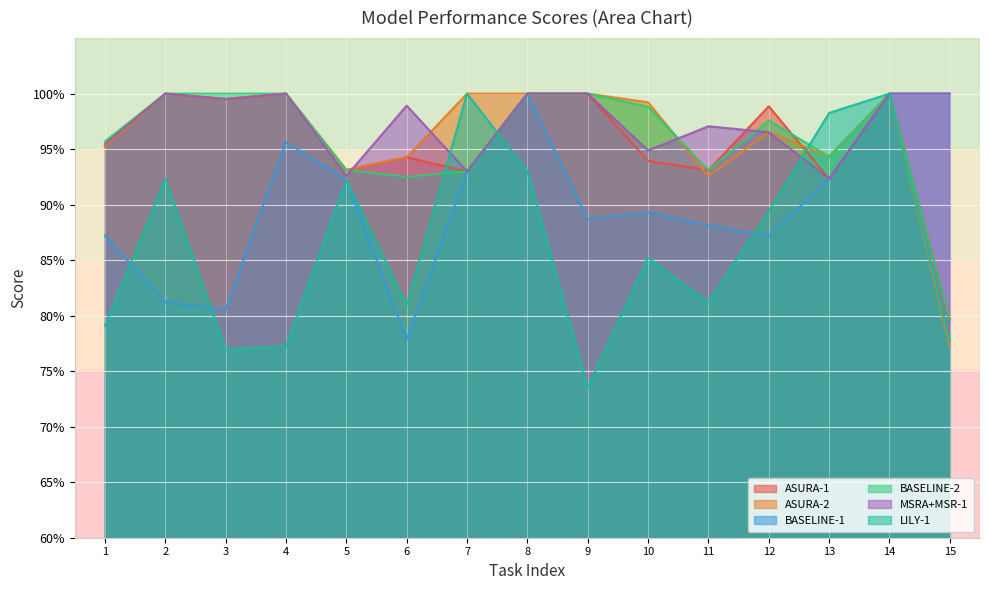

What are all the series names shown in the legend?

ASURA-1, ASURA-2, BASELINE-1, BASELINE-2, MSRA+MSR-1, LILY-1